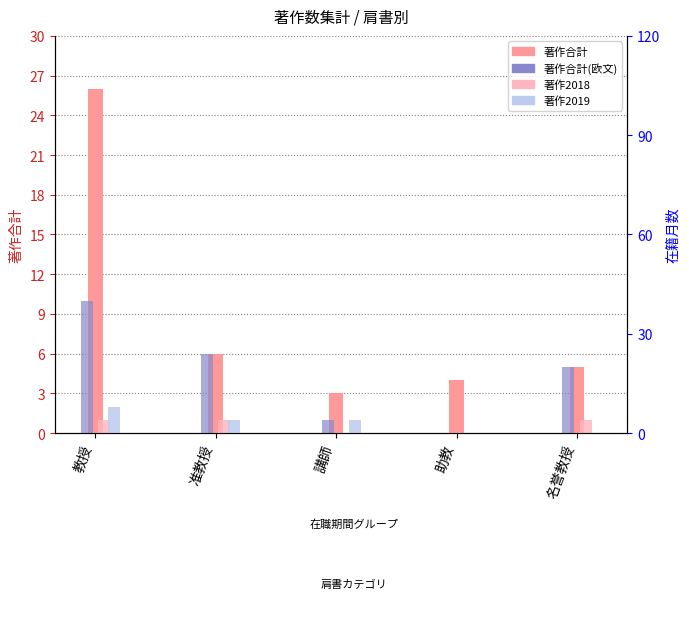

What is the difference between the second highest and minimum values?

3